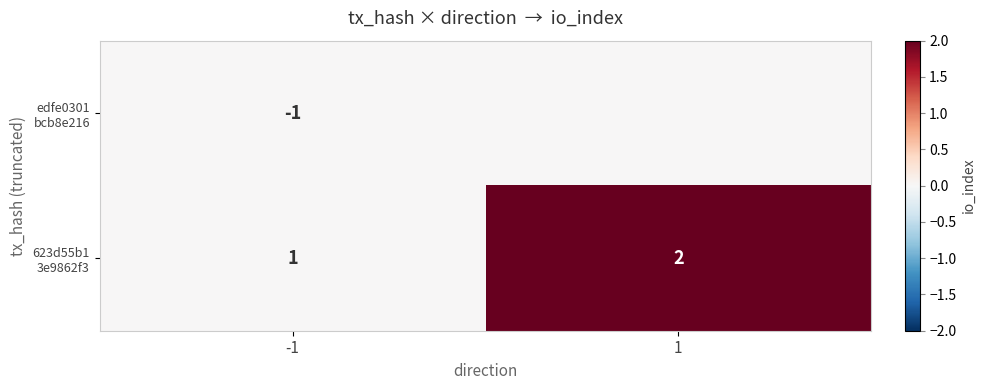

At which label is 623d55b1 3e9862f3 closest to 1?

-1